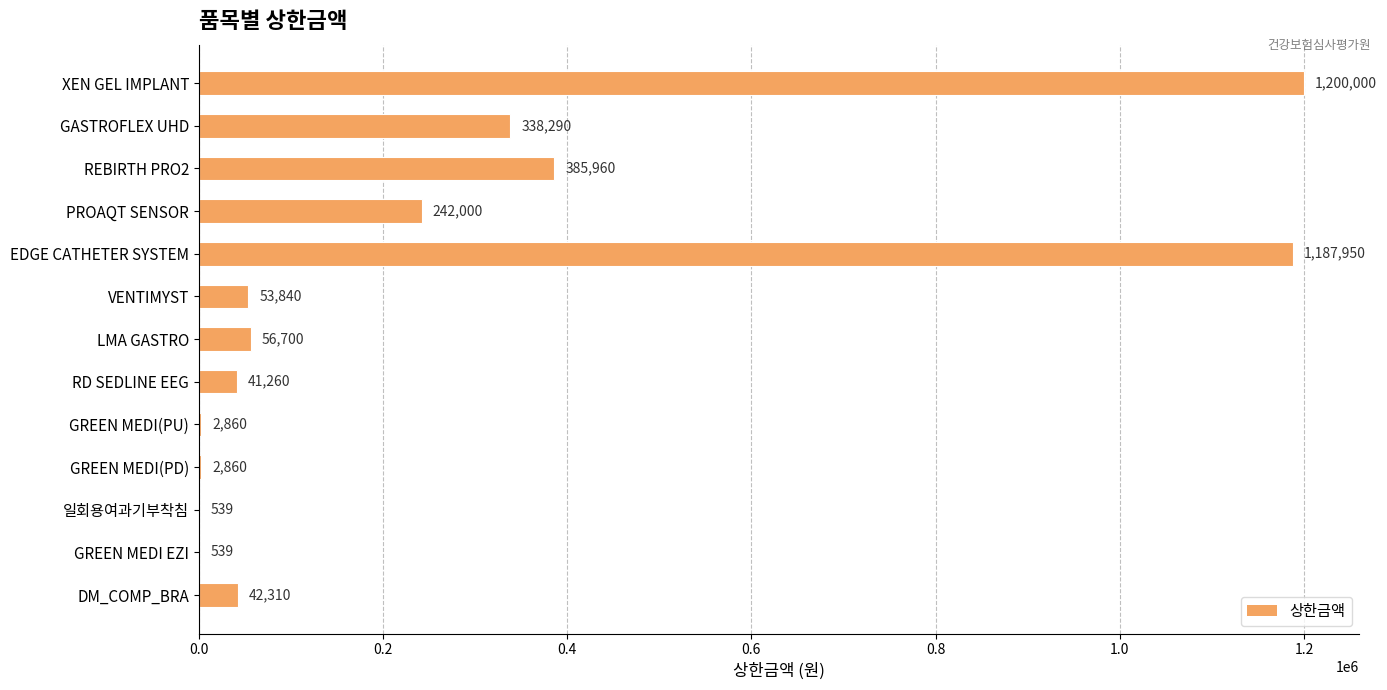

What is the sum of all values?

3555108